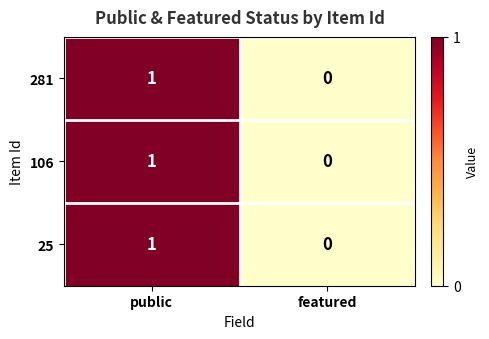

Reading right to left, what are all the values shown in this chart?

281: featured=0	public=1
106: featured=0	public=1
25: featured=0	public=1